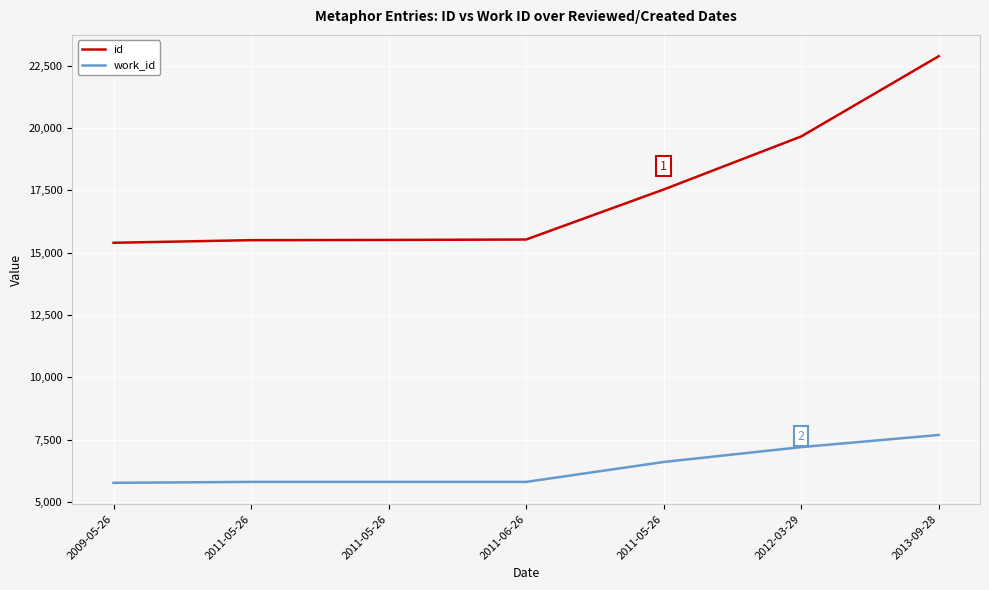

What value does the work_id series have at 2012-03-29, to the nearest 10?

7210